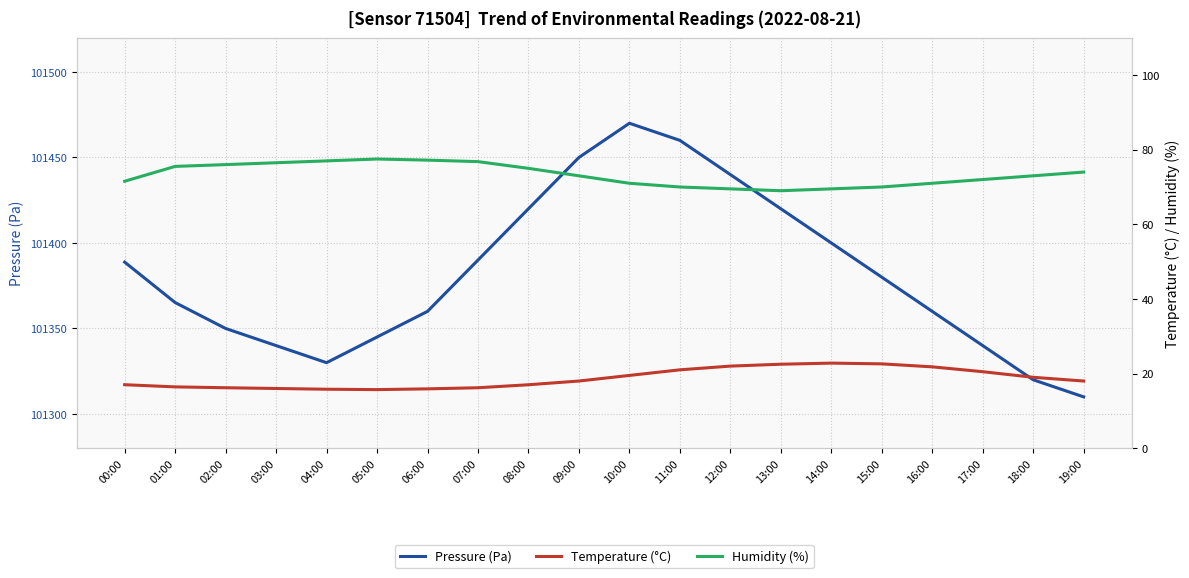

What is the label of the 8th point from the left?

07:00